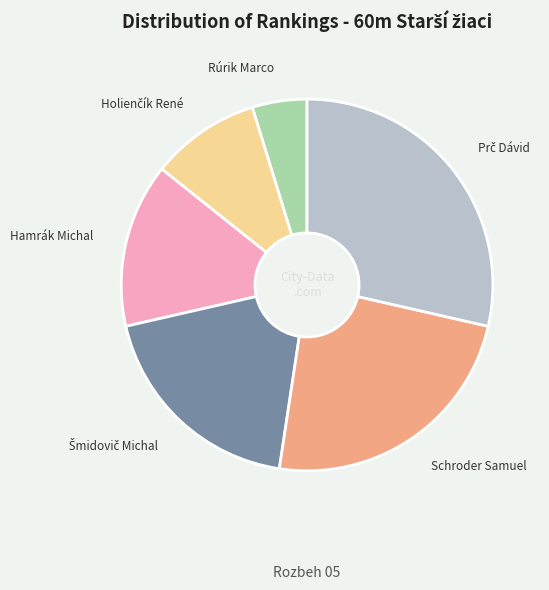

How many segments does this pie chart have?

6